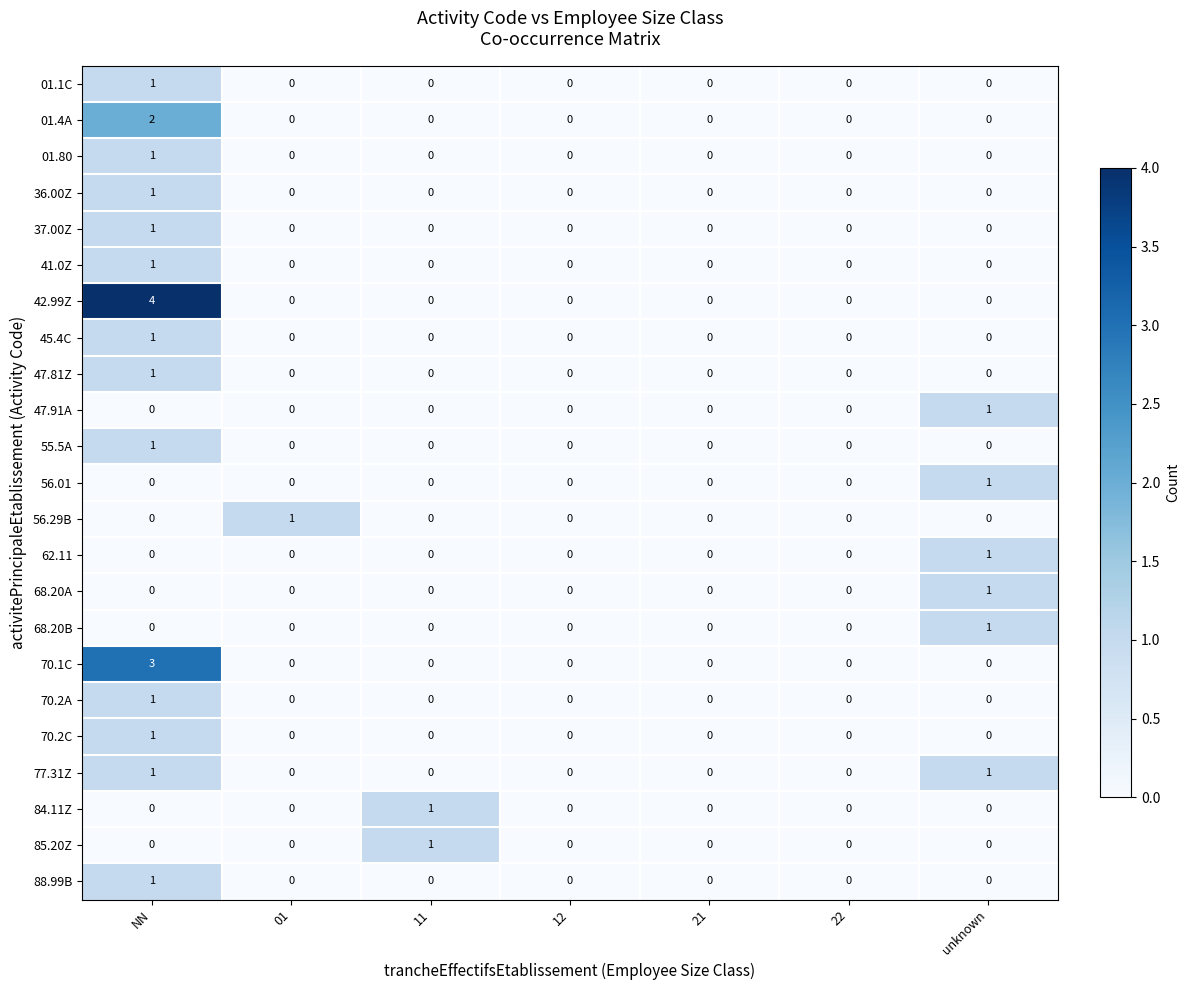

What is the maximum value shown in the chart?

4